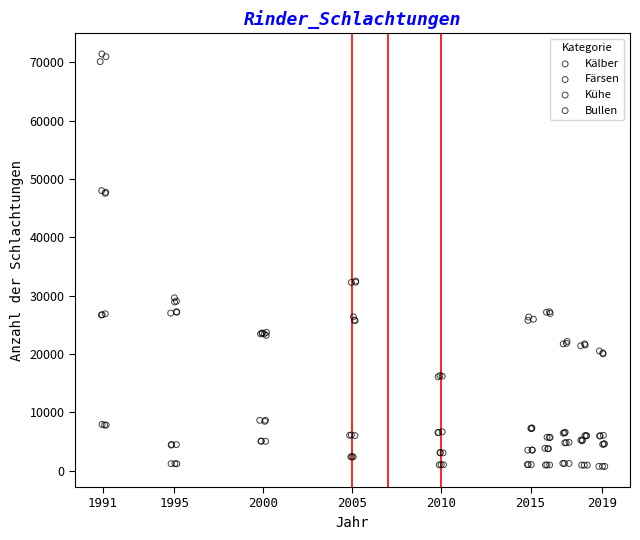

Which series contains the highest Y value?

Bullen